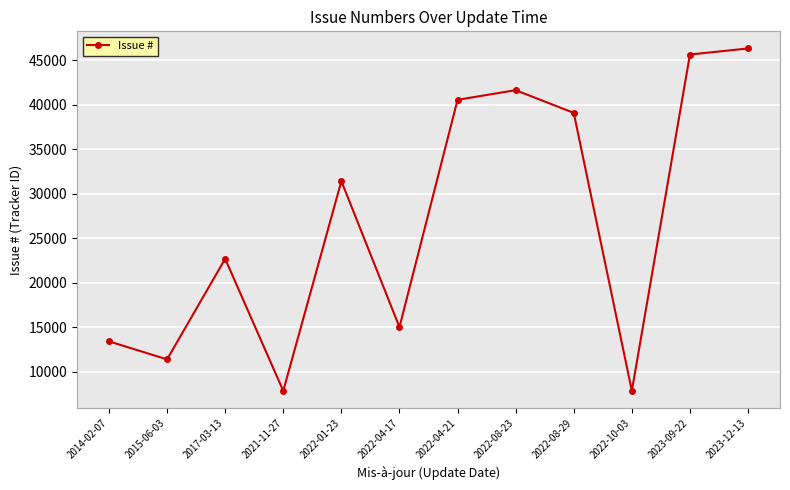

What is the difference between the maximum and minimum values?

38482